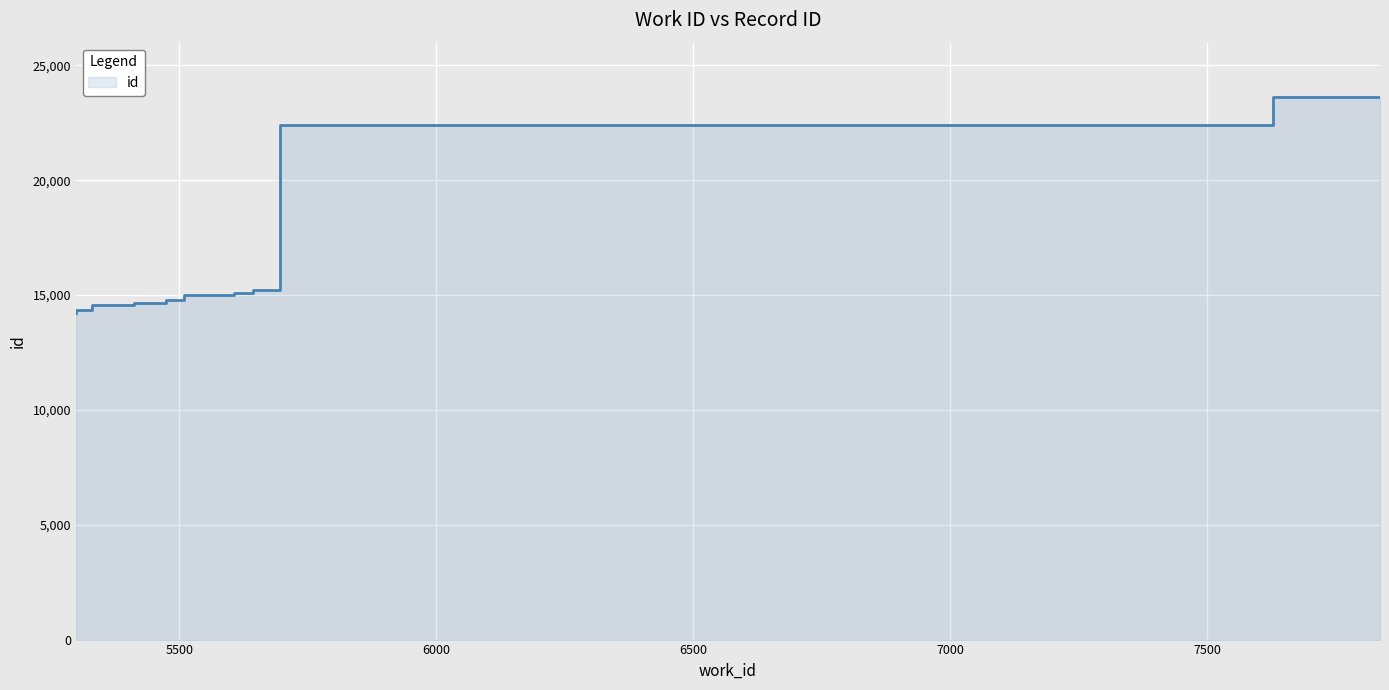

Rank the categories by value from lowest to highest.

5299, 5331, 5412, 5475, 5510, 5606, 5643, 5696, 7628, 7836